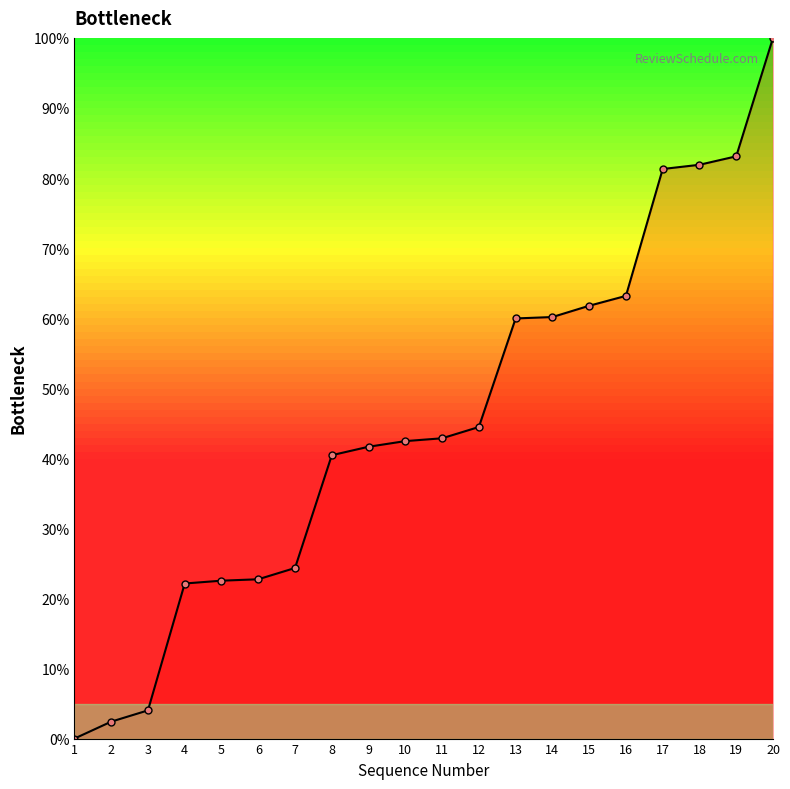

The chart shows a value of 137.6 at 17. True or false?

False